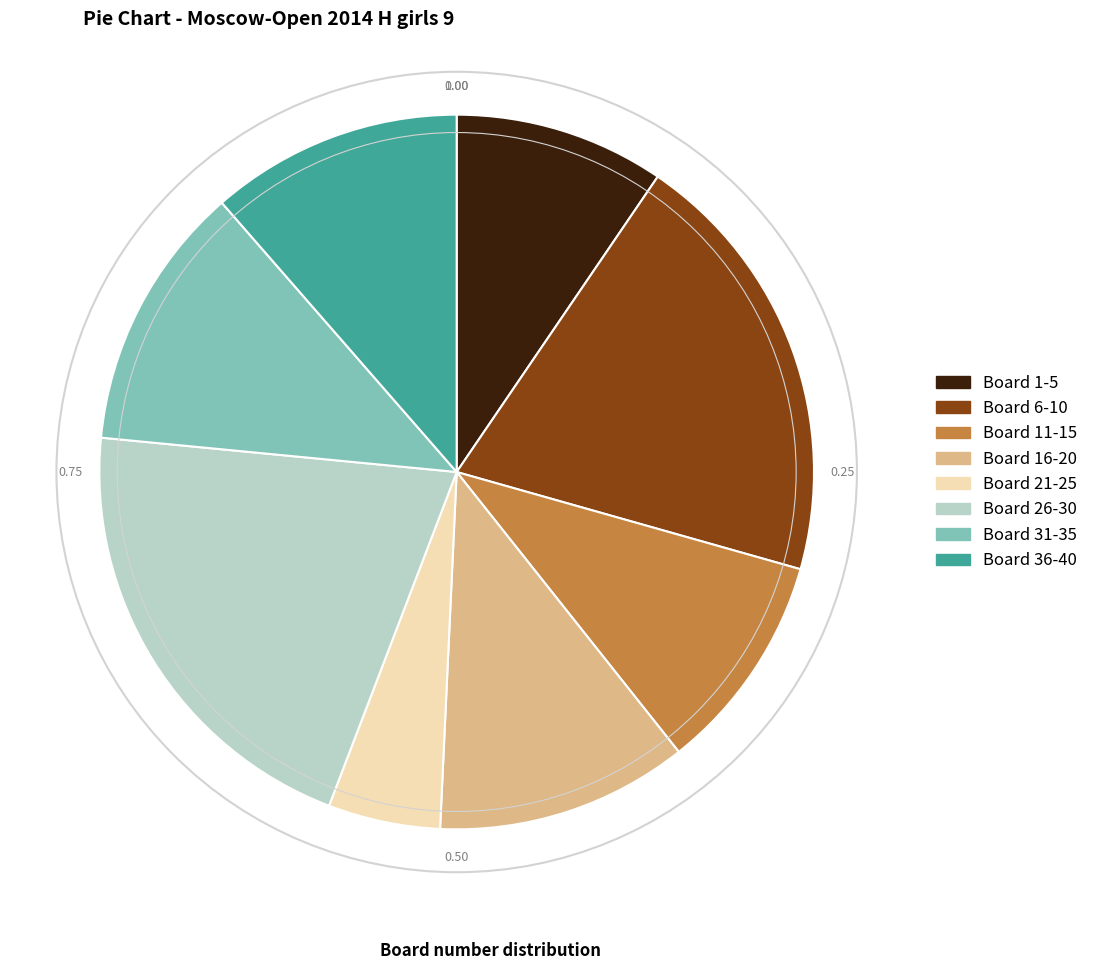

Is there a majority slice in this chart?

No